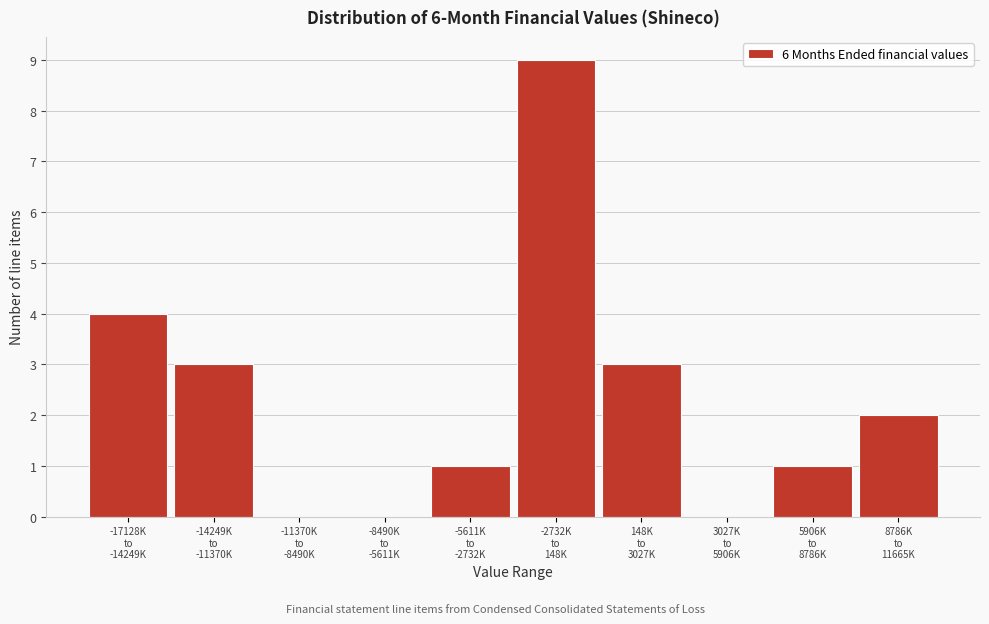

What is the maximum value shown in the chart?

9